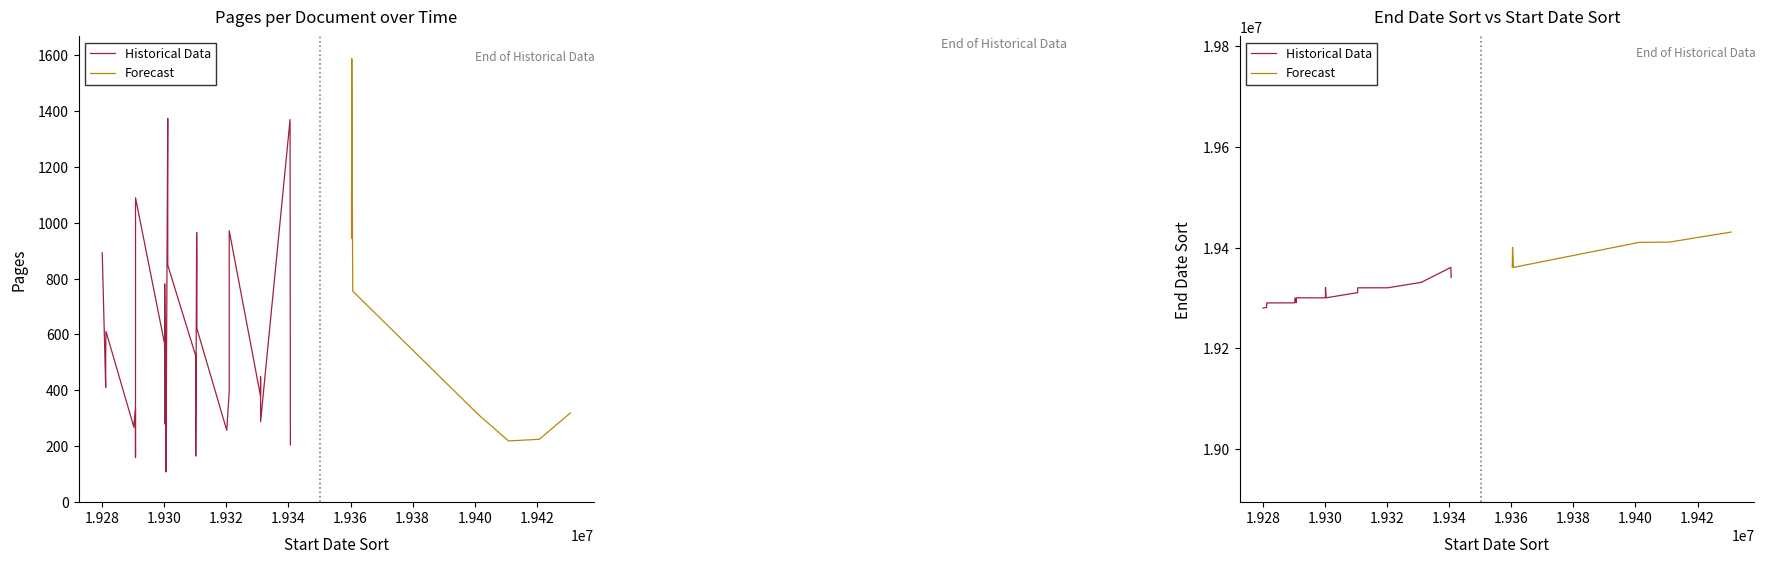

Which series has the widest spread of values?

End Date Sort